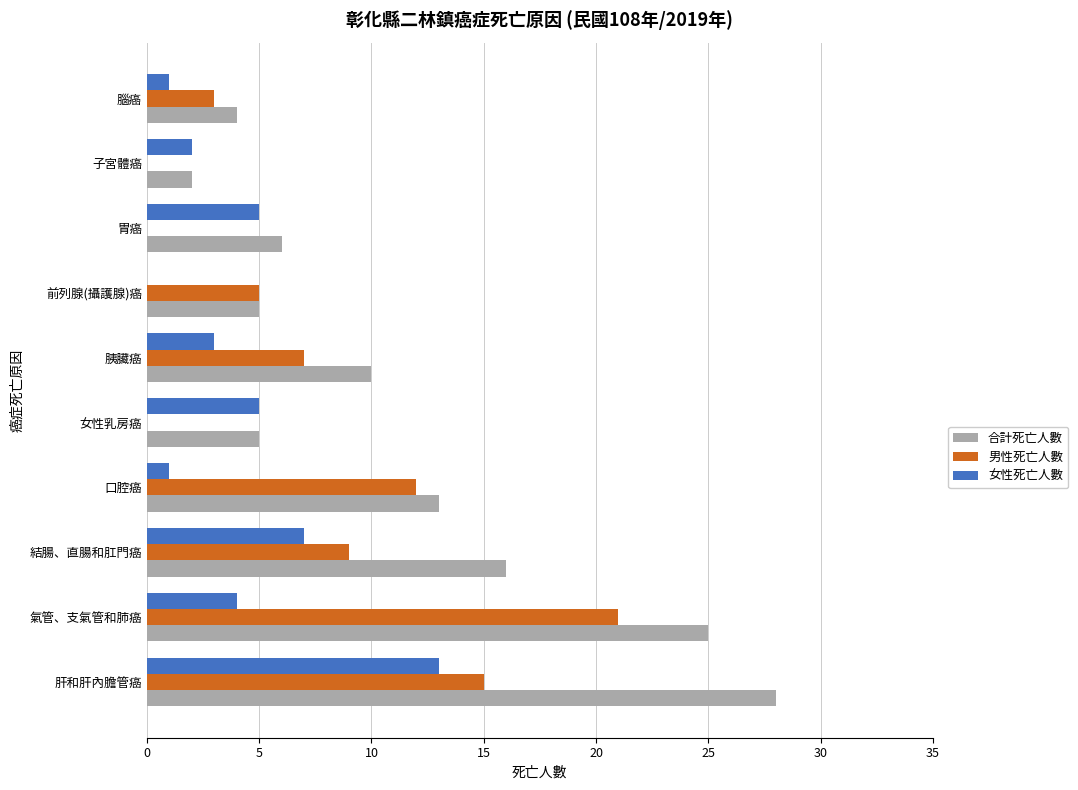

Which series changed the most between 胰臟癌 and 前列腺(攝護腺)癌?

合計死亡人數